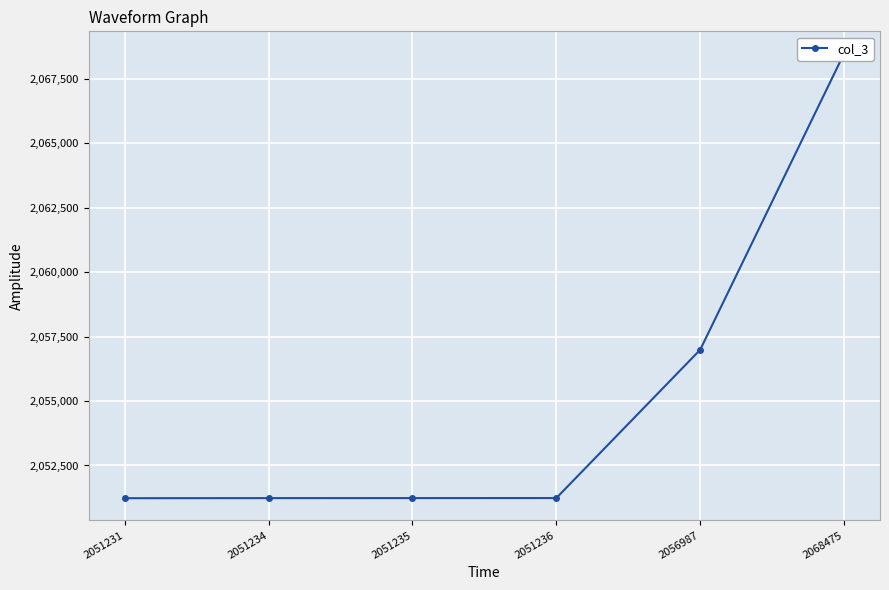

Reading left to right, what are all the values shown in this chart?

2051231	2051234	2051235	2051236	2056987	2068475